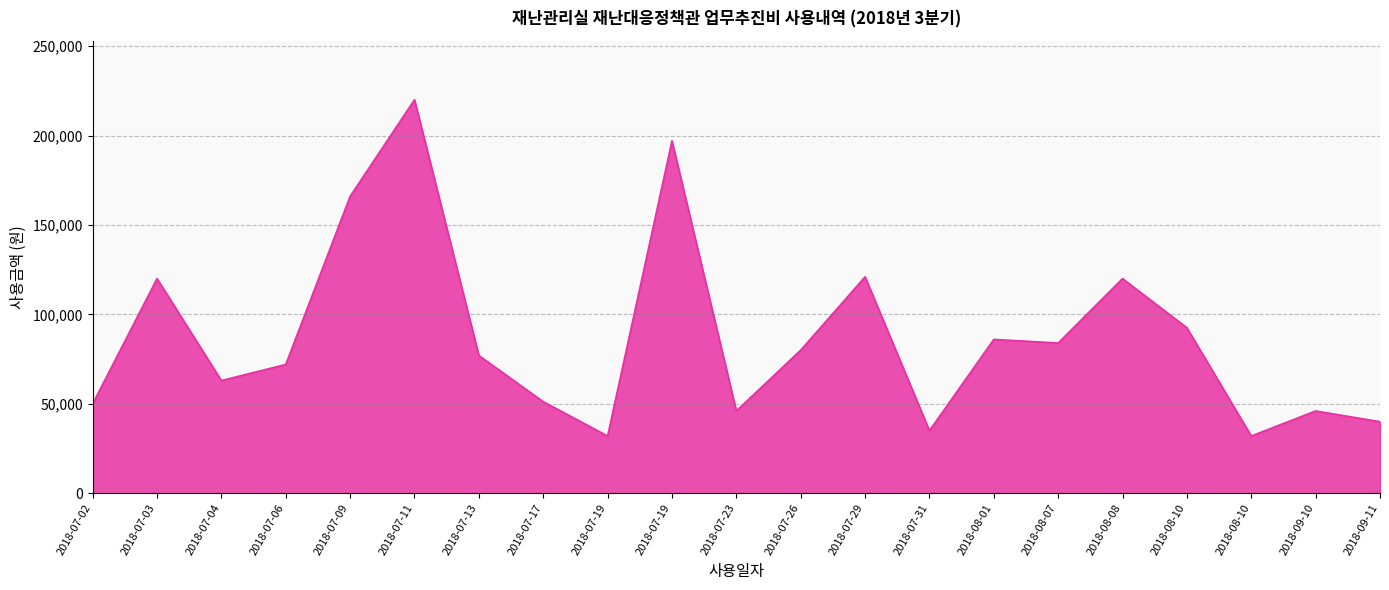

Which category has the lowest value across all series?

2018-07-19